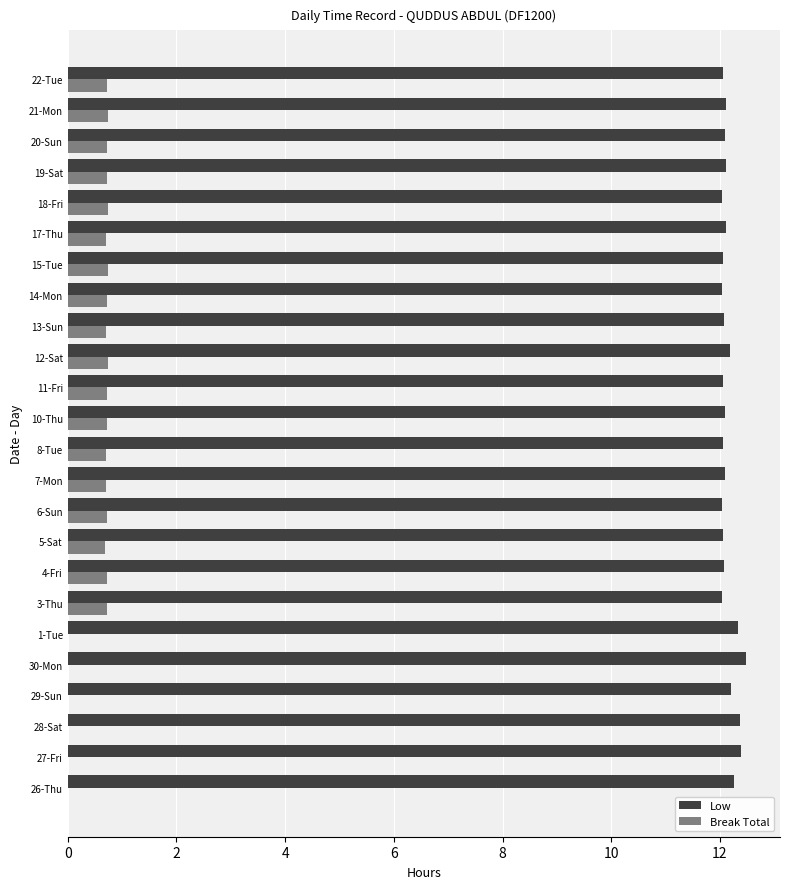

Is it true that Low equals 17.5 at 13-Sun?

False